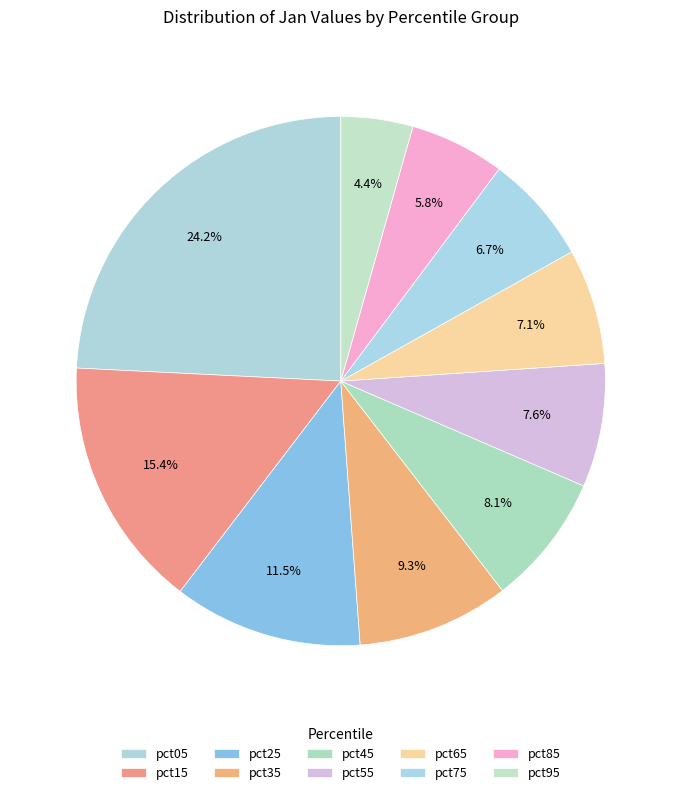

Which category has the biggest portion of the pie?

pct05